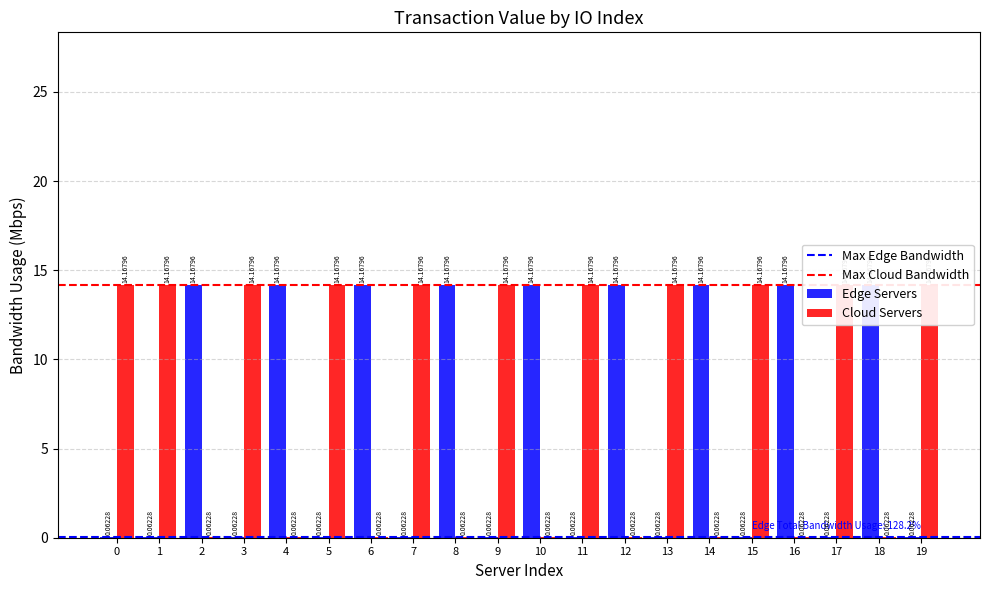

List the series in order of their peak value, highest first.

Edge Servers, Cloud Servers